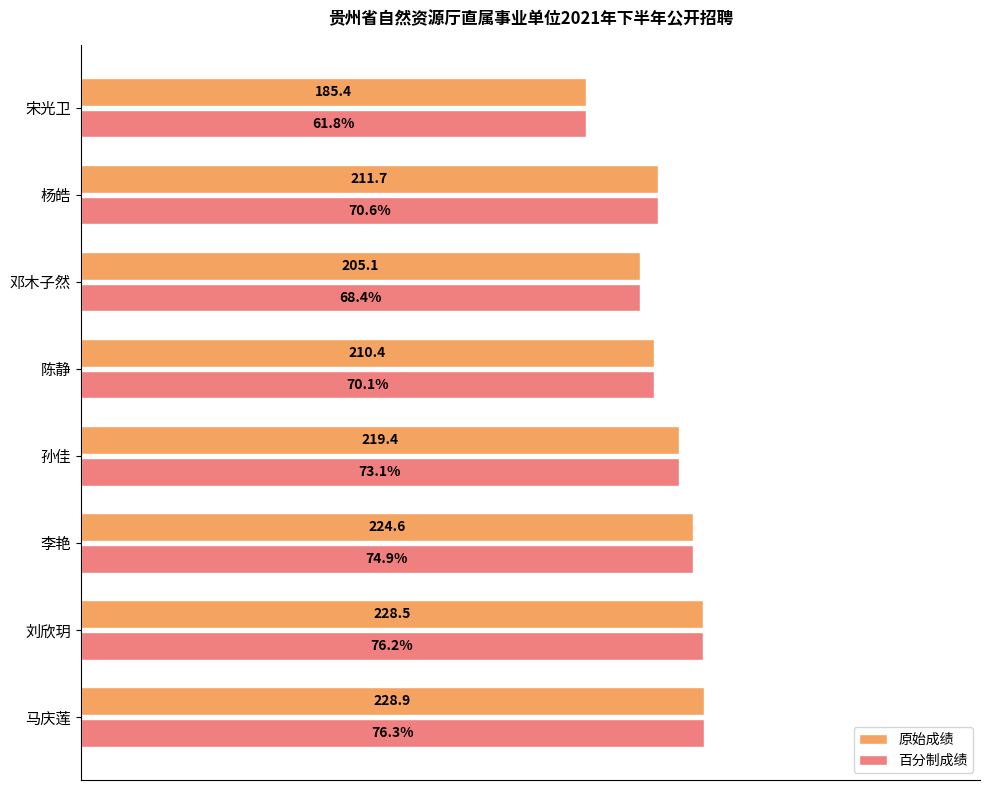

At which category is the sum across all series the highest?

马庆莲